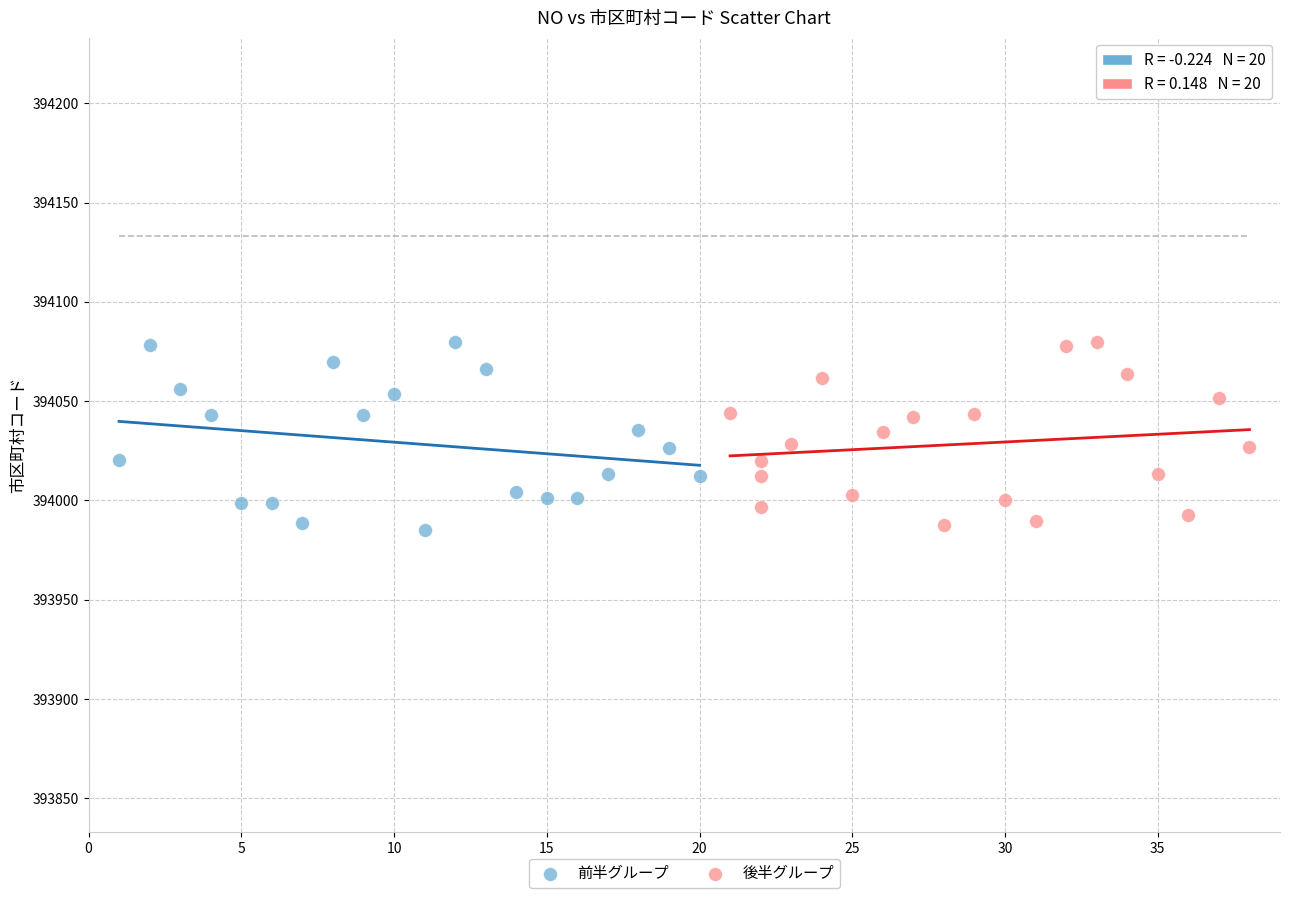

What are all the series names shown in the legend?

前半グループ, 後半グループ